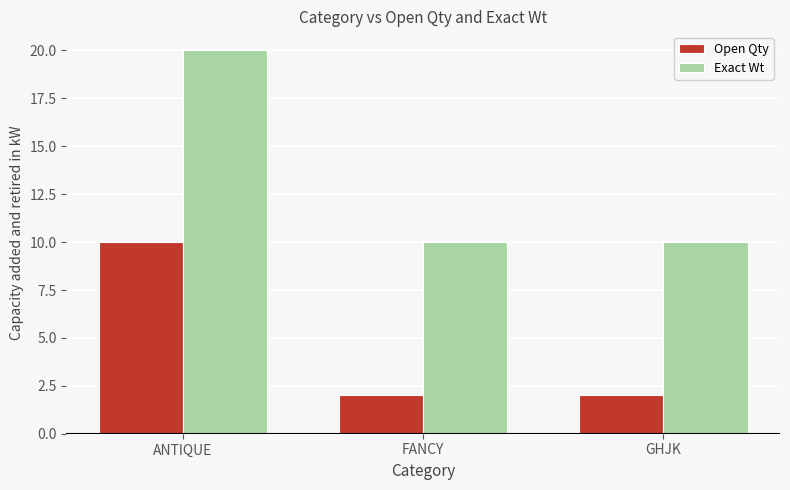

What is the highest value of the Open Qty series?

10